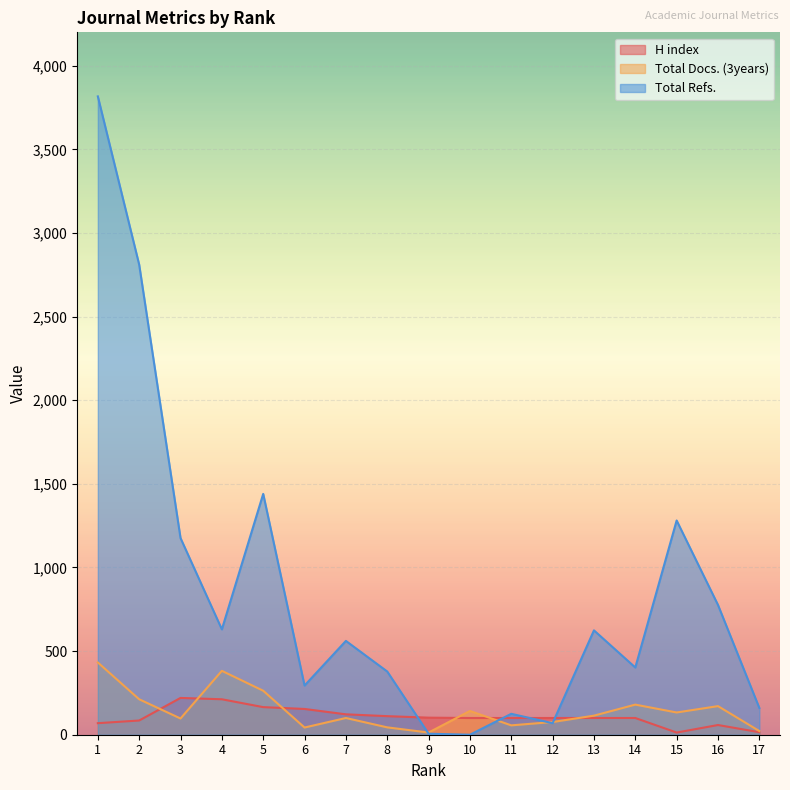

What is the value of the Total Docs. (3years) point at the 16th from the left?

171